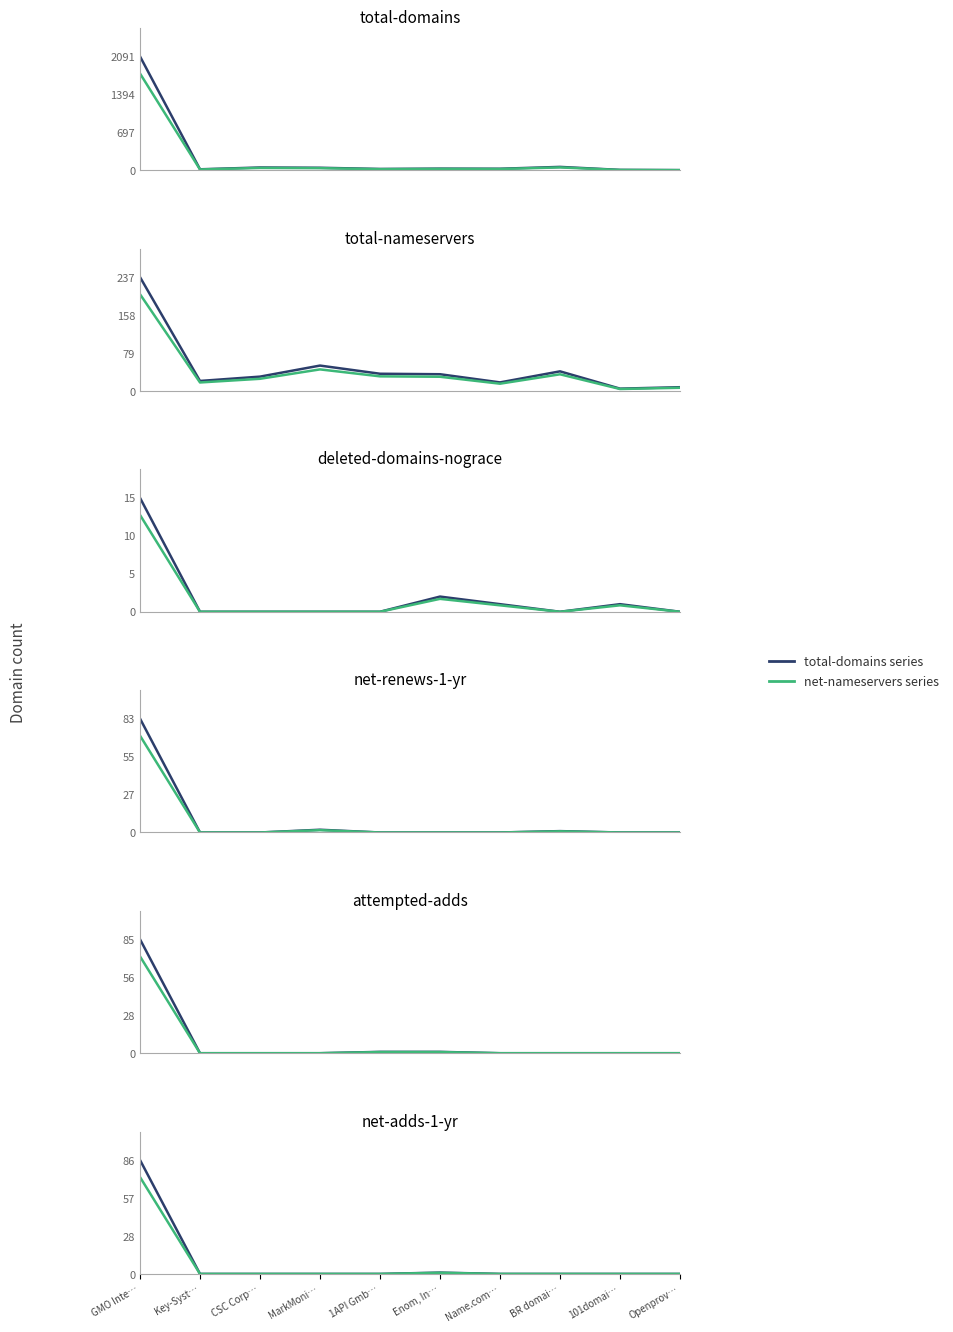

How many series are shown in this chart?

2